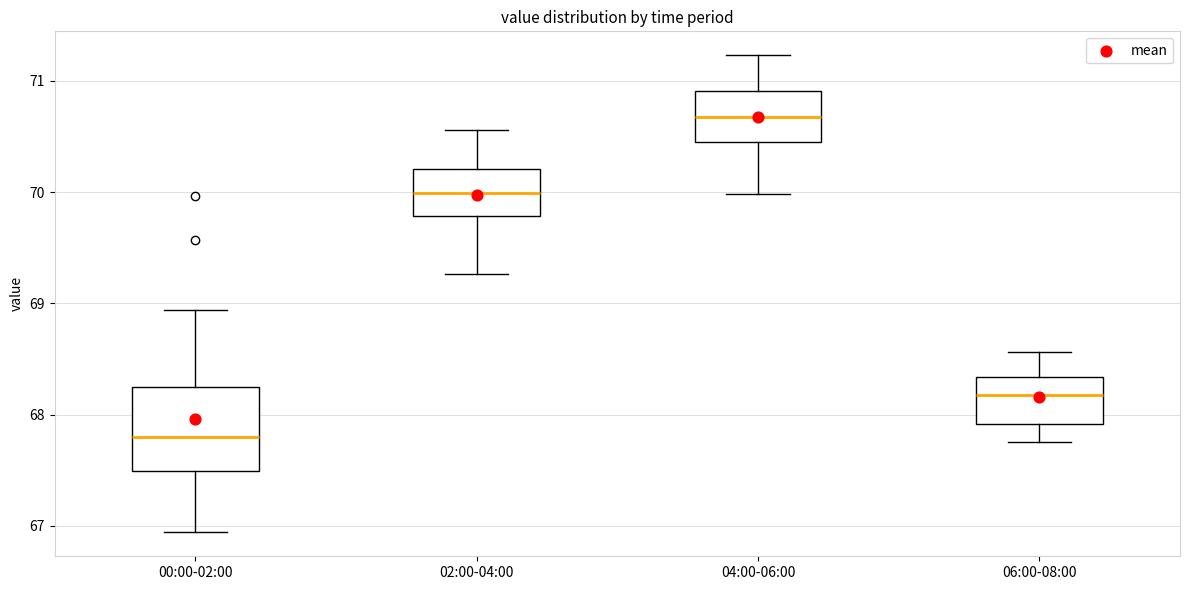

Which box has the highest median line?

04:00-06:00